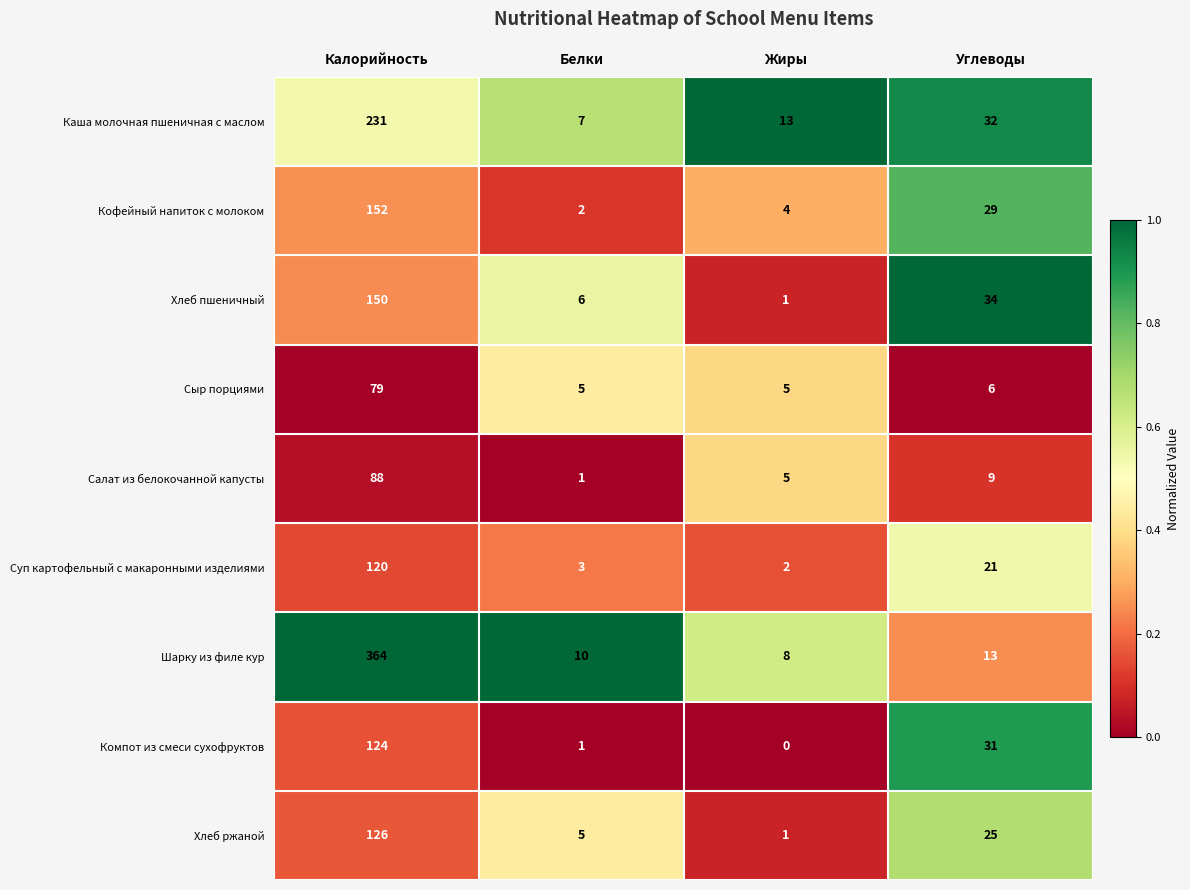

Count the number of categories in the chart.

4